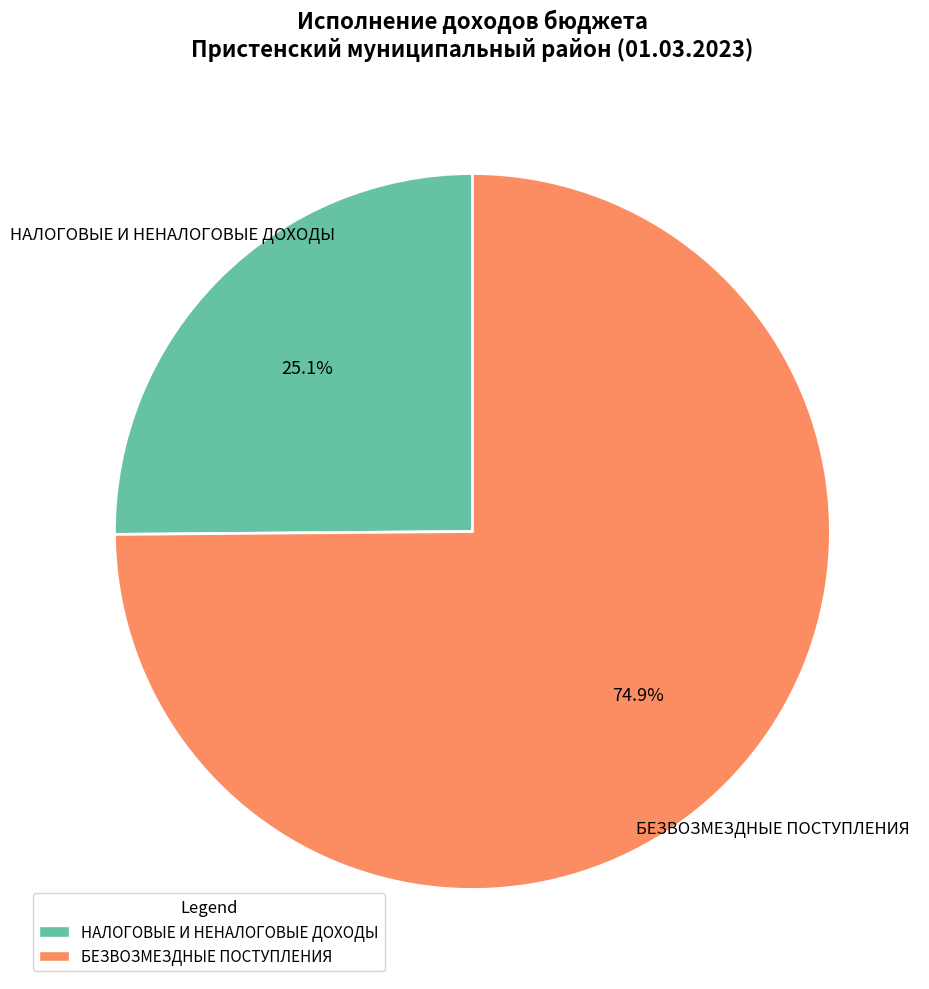

Approximately how many times larger is the value at НАЛОГОВЫЕ И НЕНАЛОГОВЫЕ ДОХОДЫ compared to БЕЗВОЗМЕЗДНЫЕ ПОСТУПЛЕНИЯ?

0.3